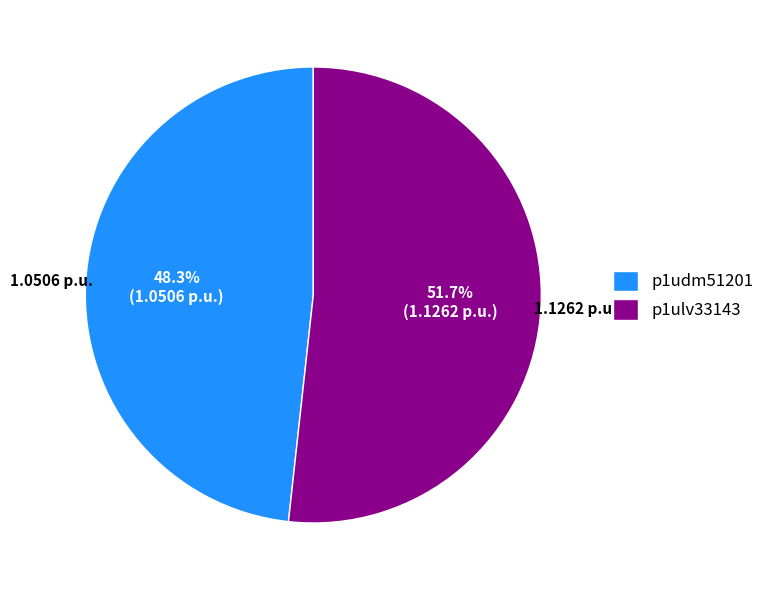

To the nearest percent, what is the average slice percentage?

50%